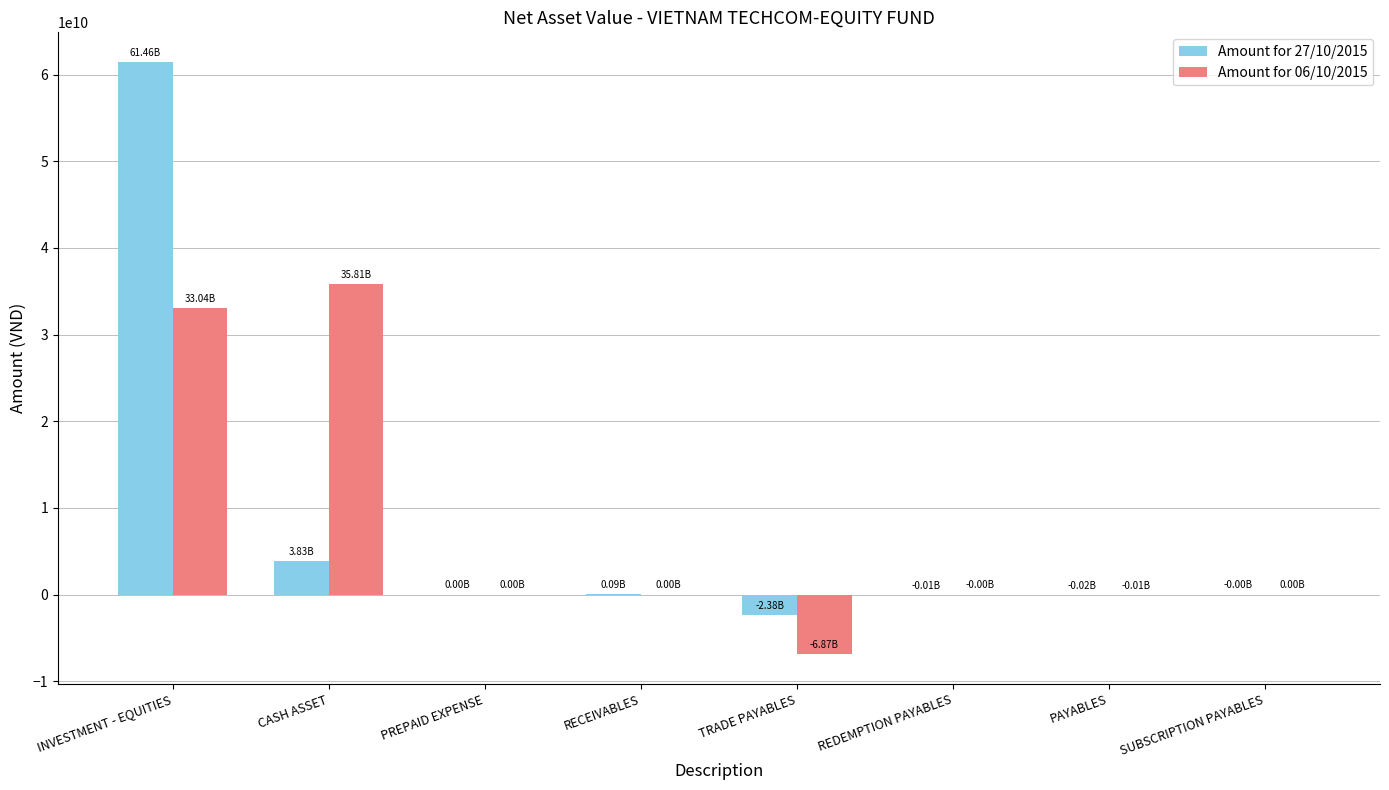

At which category is the sum across all series the highest?

INVESTMENT - EQUITIES